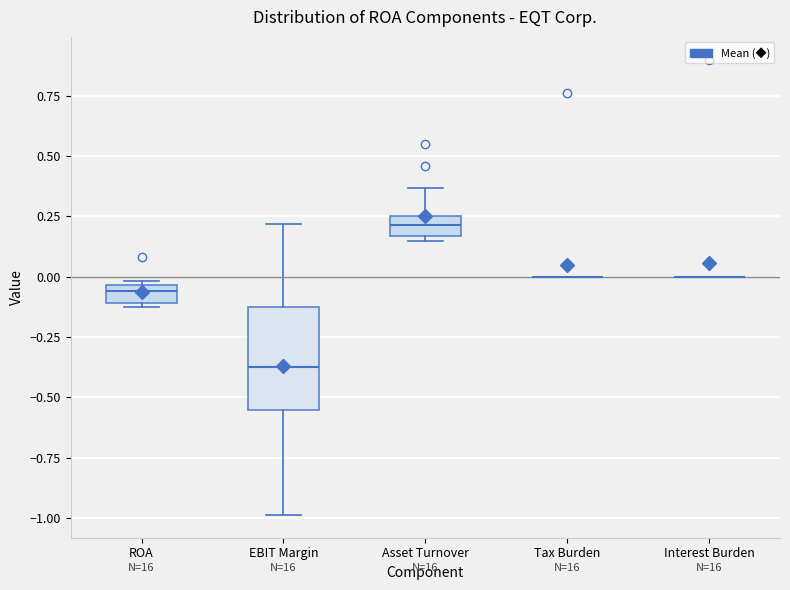

Where is the upper edge of the box for ROA on the y-axis? The values are not printed on the chart, so give them approximately, as read against the axis.

-0.05